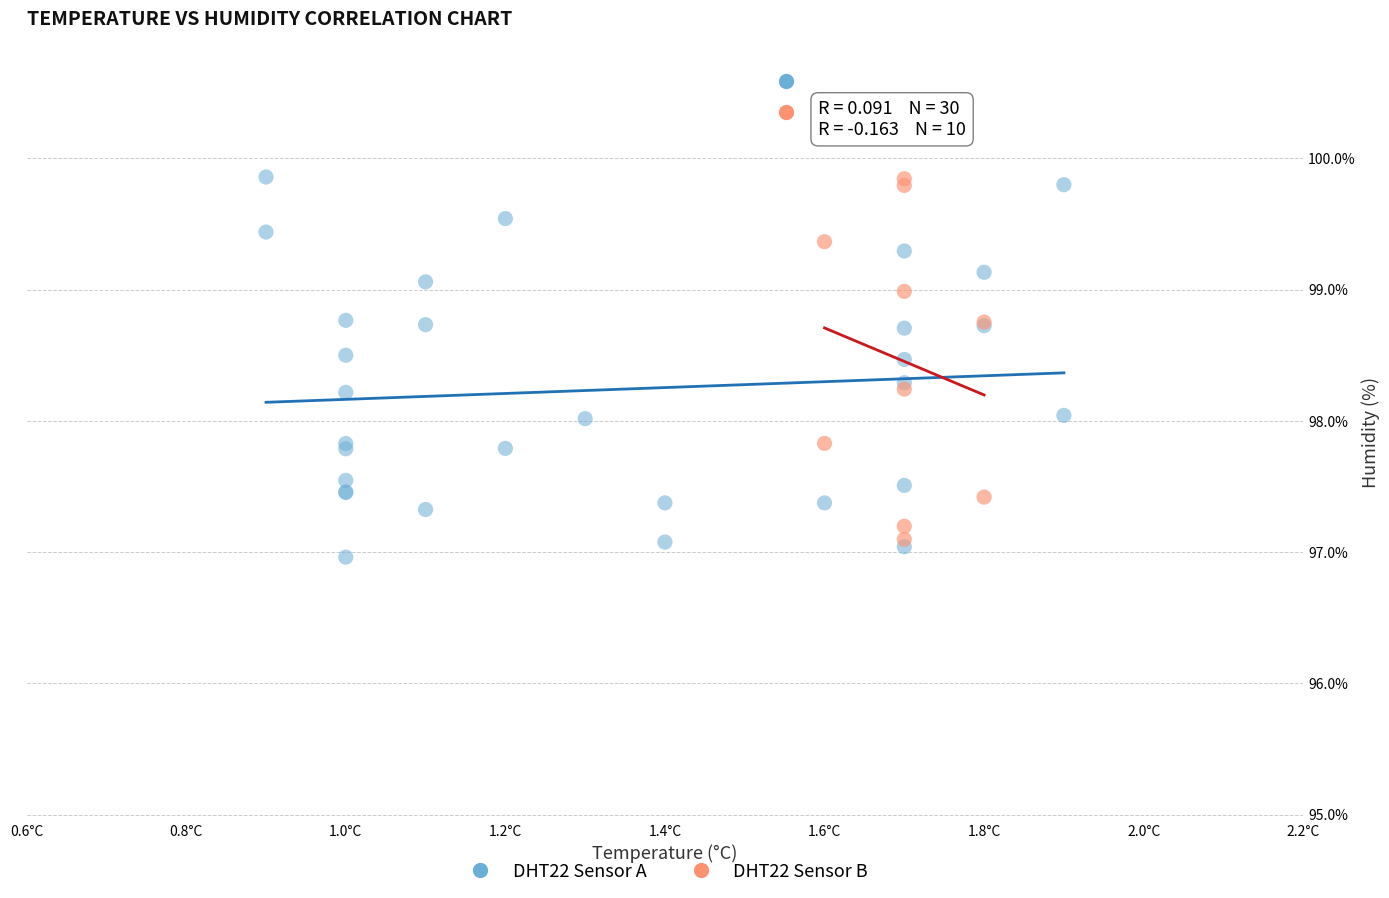

Which series reaches the minimum Y coordinate?

DHT22 Sensor A